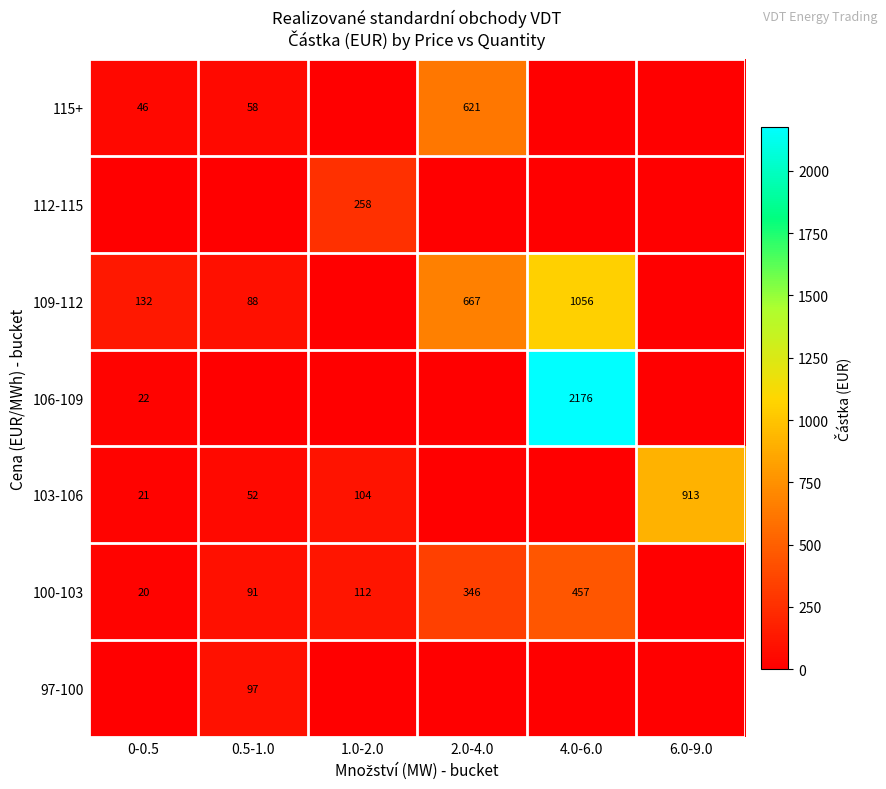

Which has a higher value, 0-0.5 or 0.5-1.0?

0.5-1.0